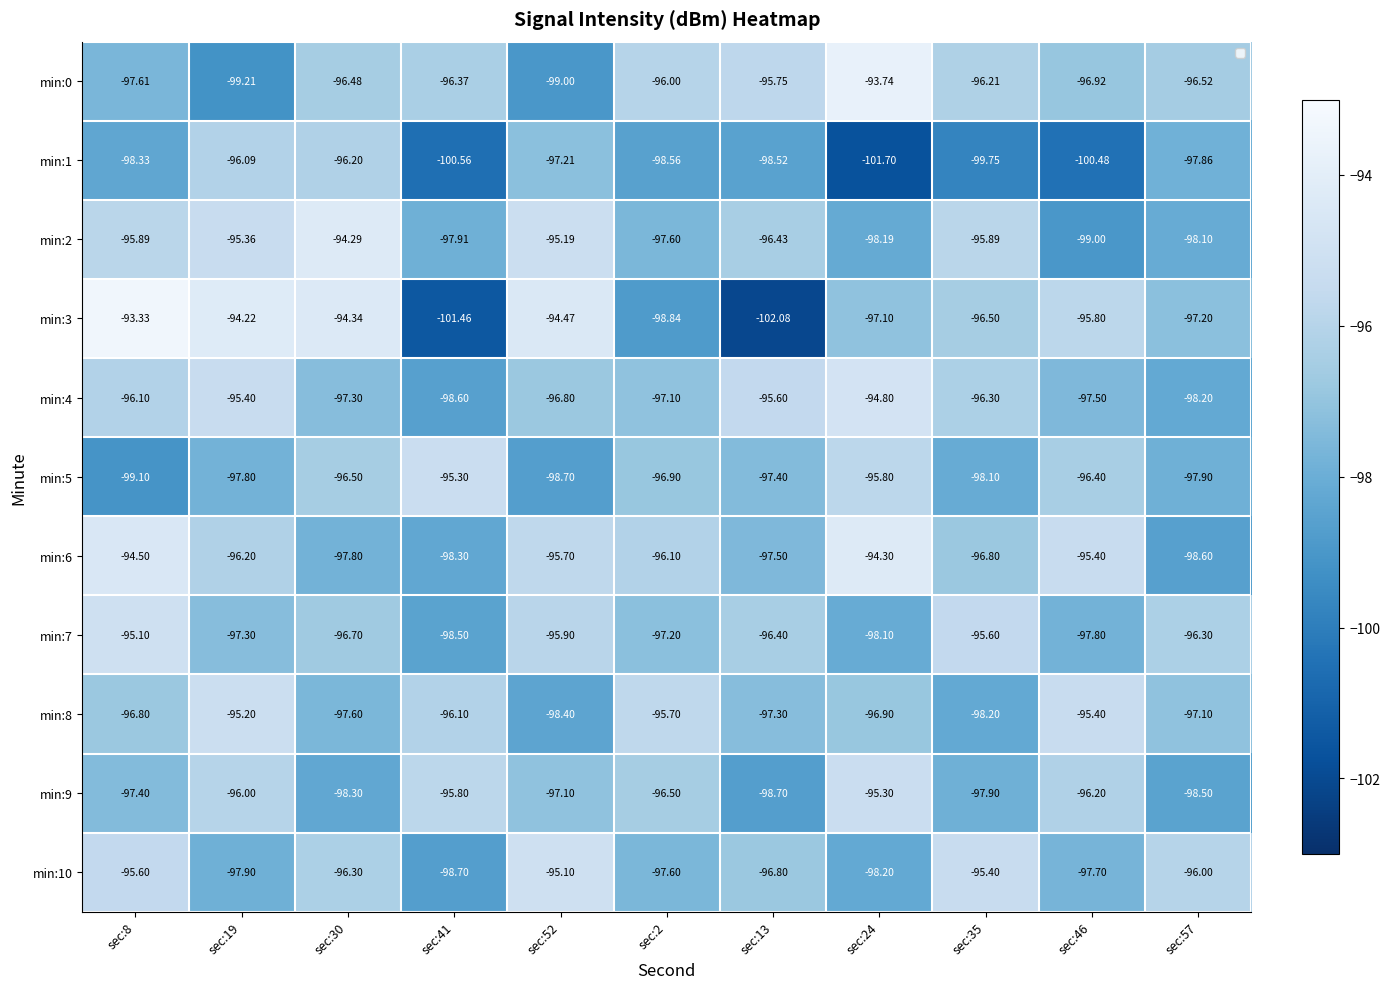

Between sec:30 and sec:41, which series saw the biggest shift?

min:3